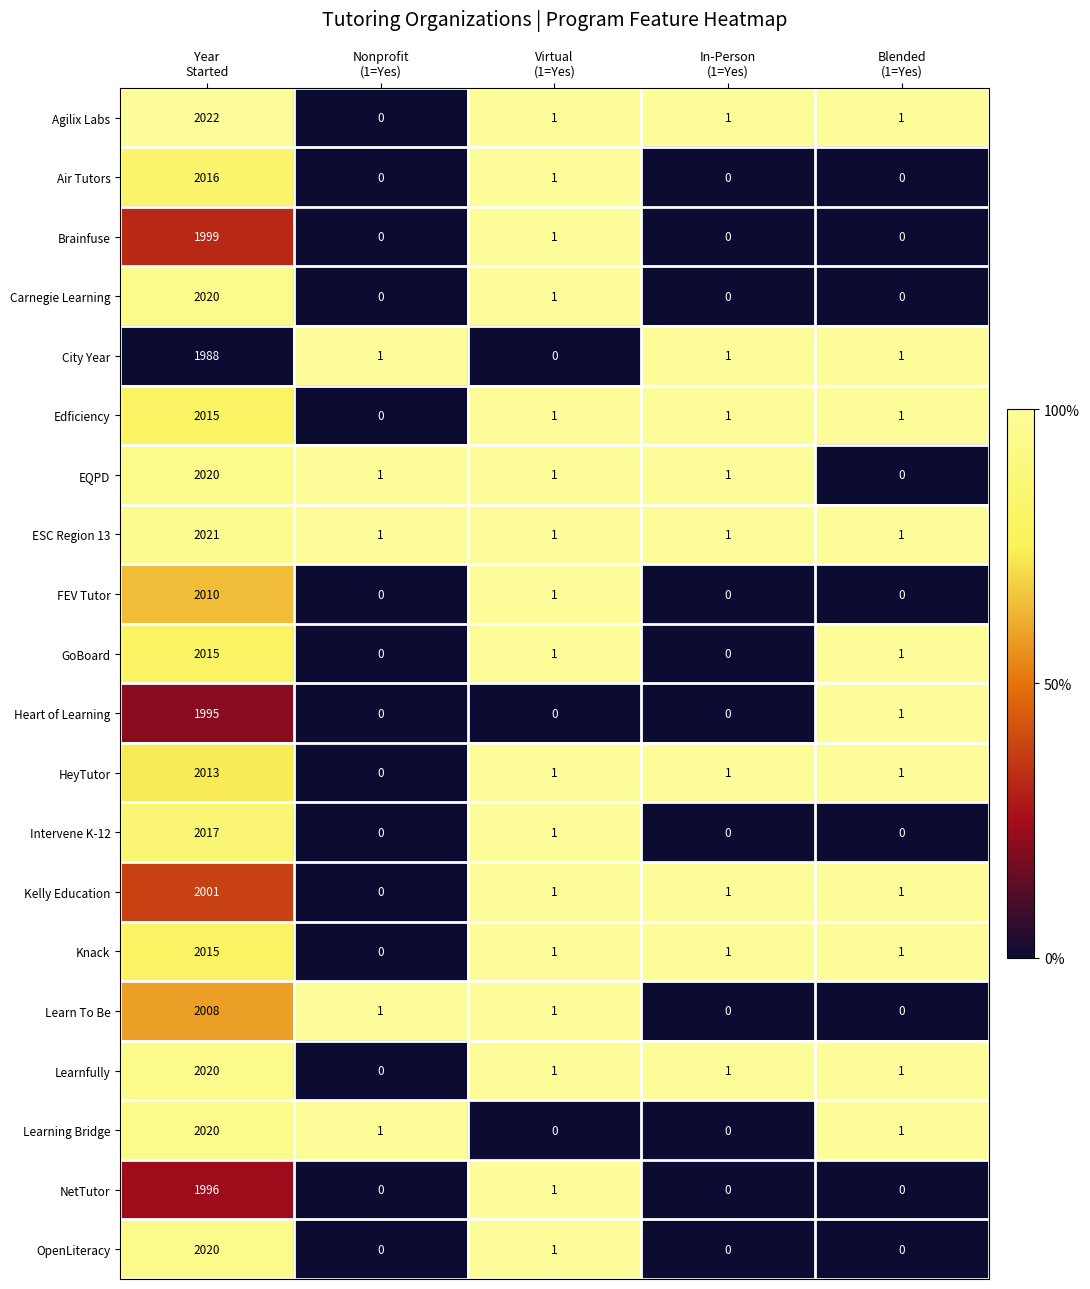

Which series has the largest range (max minus min)?

Agilix Labs